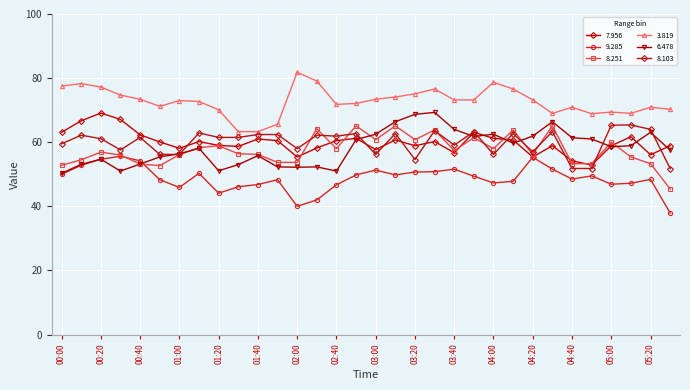

At which category does 8.251 reach its first local peak?

00:20